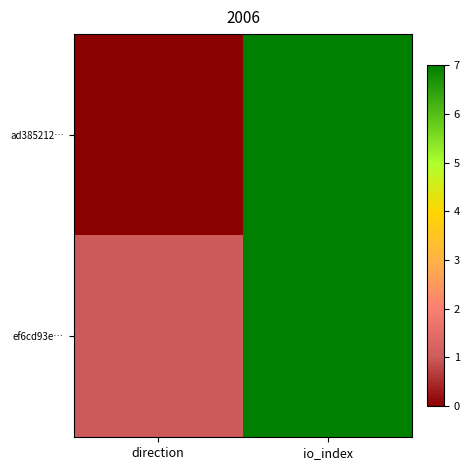

What is the total value across all series at io_index?

73